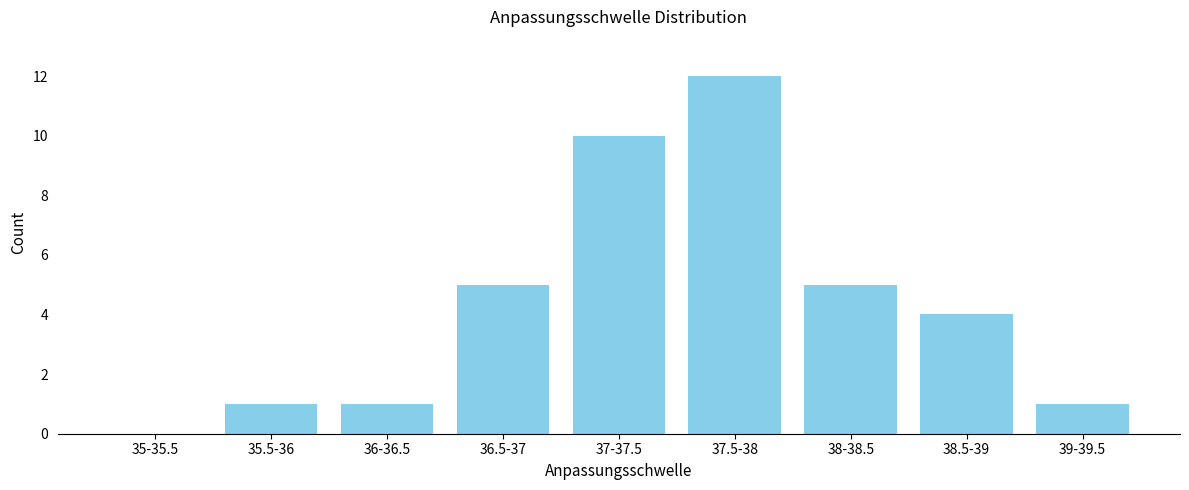

Reading left to right, transcribe all the data shown in this chart.

35-35.5=0	35.5-36=1	36-36.5=1	36.5-37=5	37-37.5=10	37.5-38=12	38-38.5=5	38.5-39=4	39-39.5=1